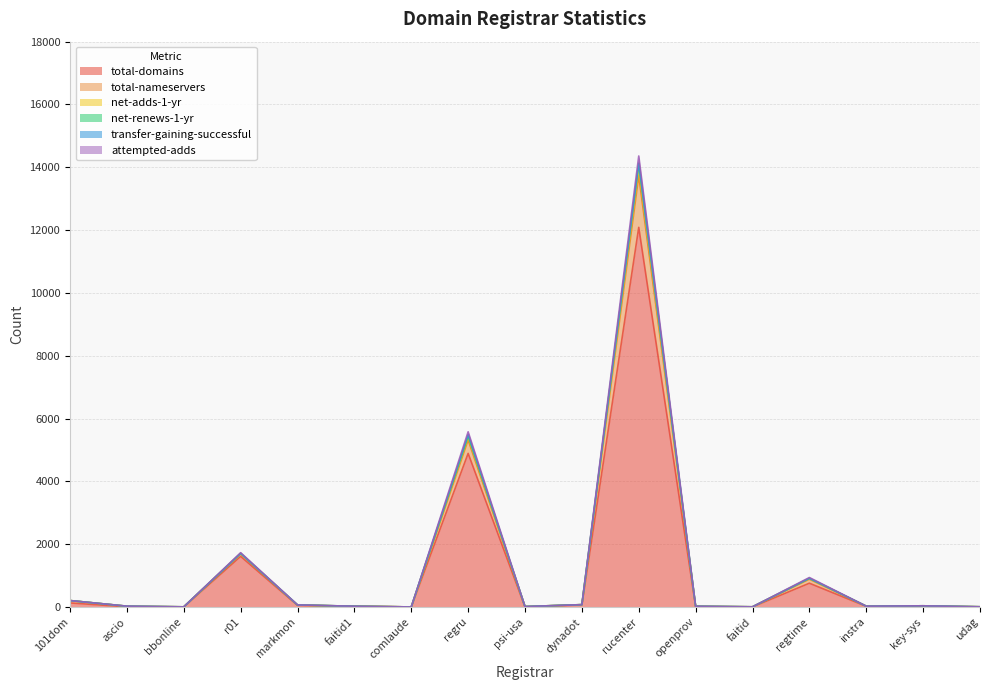

Which category has the lowest value in the net-adds-1-yr series?

comlaude